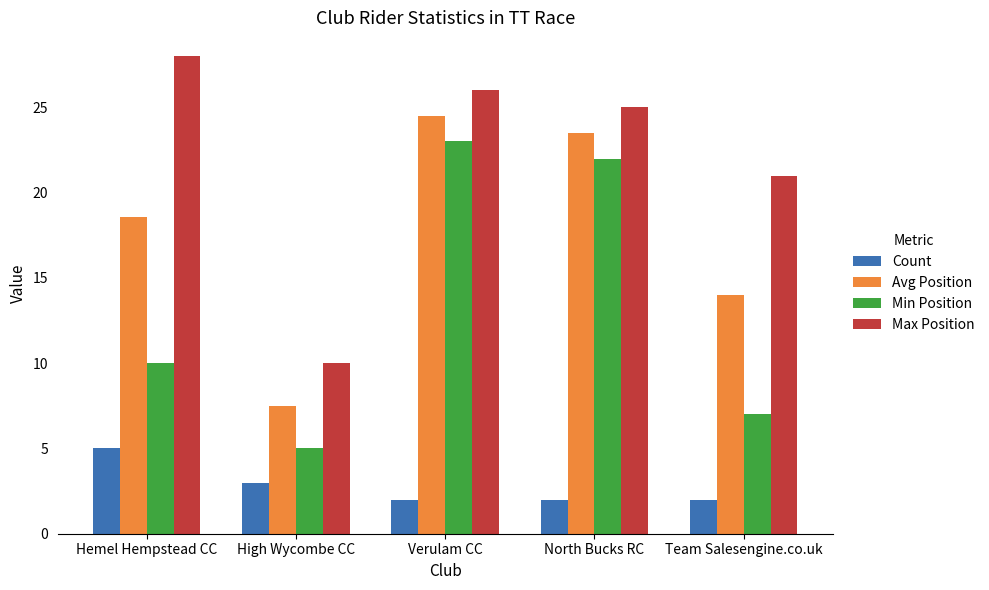

The Avg Position series shows 30.7 at North Bucks RC. True or false?

False